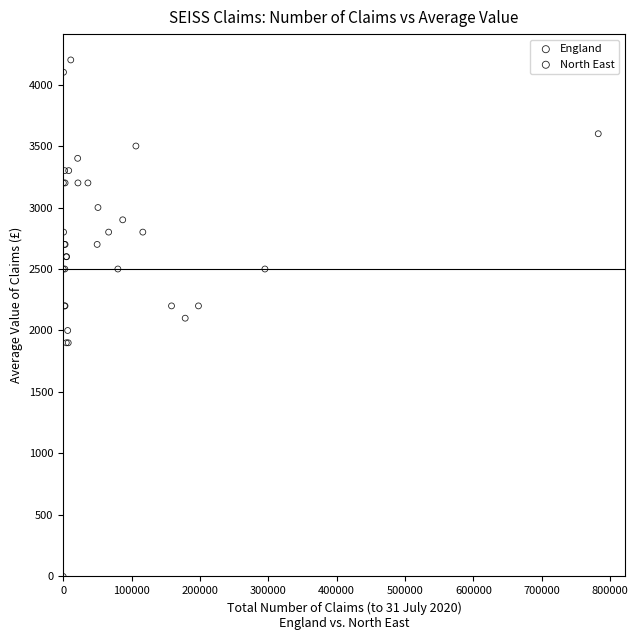

Which series has the largest Y range (max minus min)?

North East